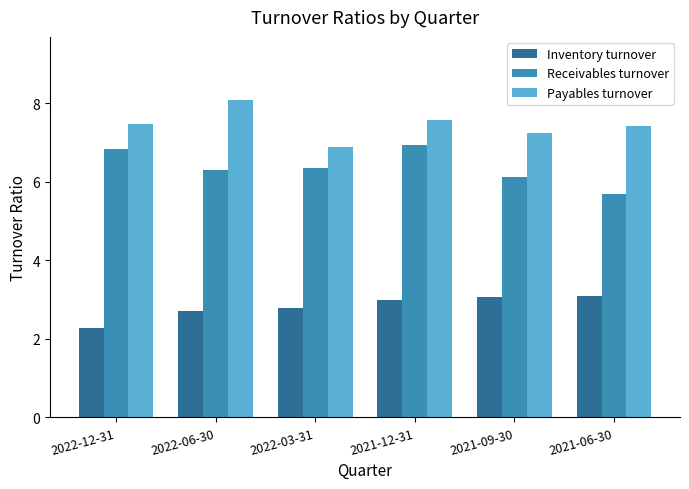

The Inventory turnover series shows 4.5 at 2022-03-31. True or false?

False